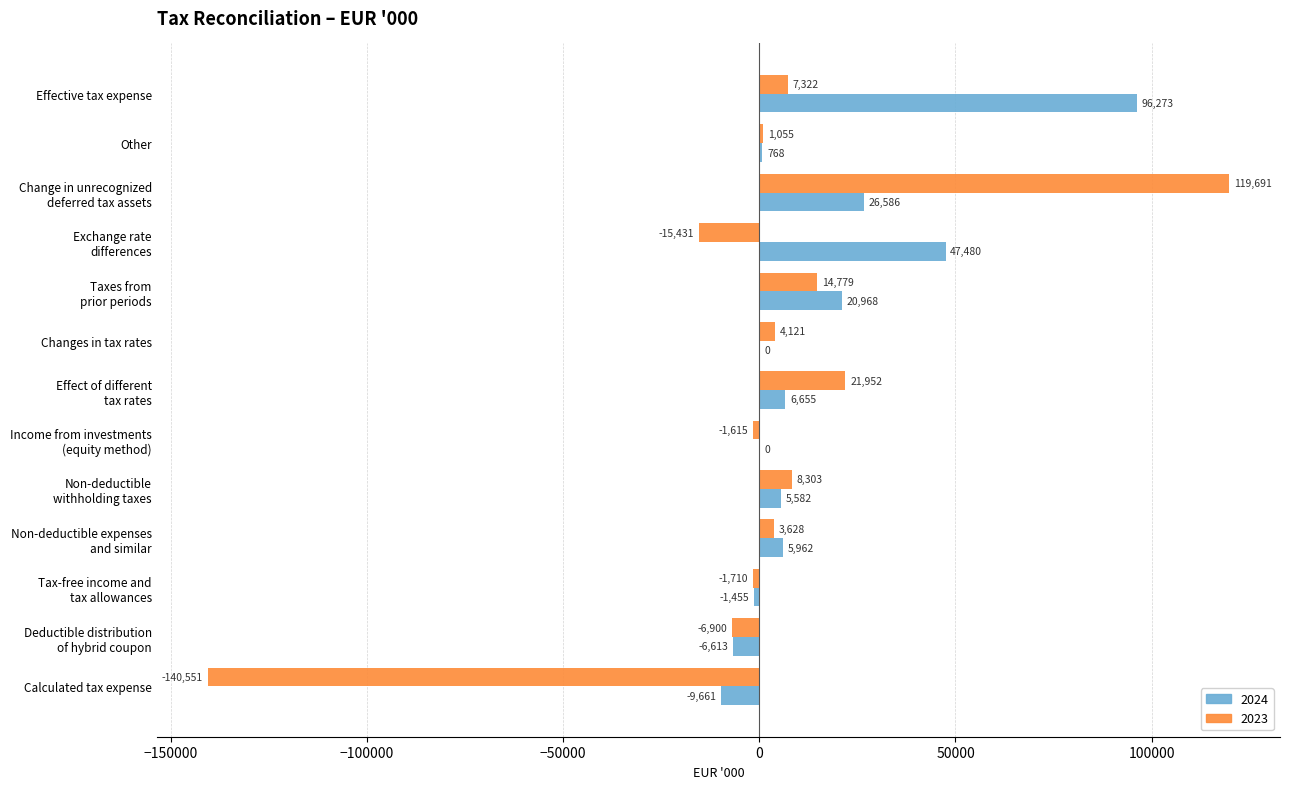

Which series has the largest total across all categories?

2024